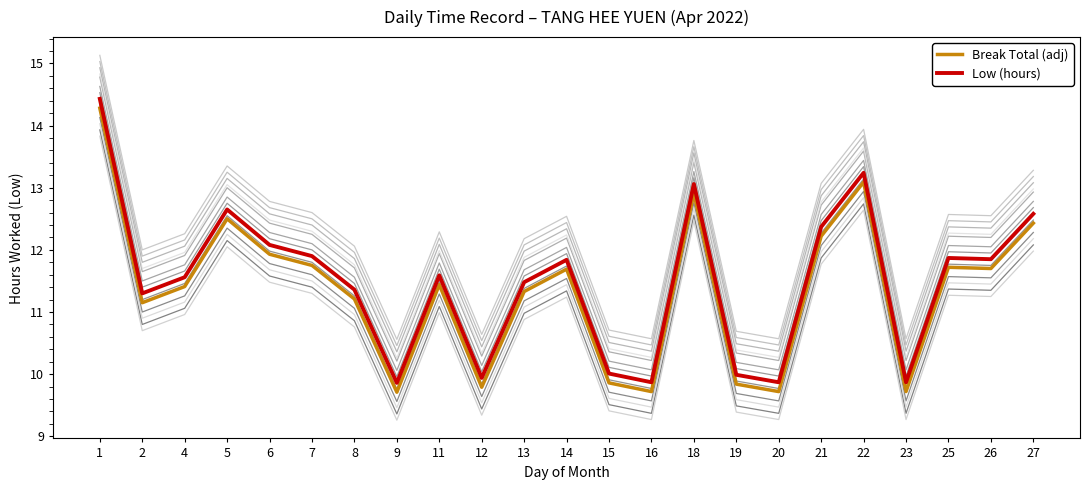

Reading right to left, extract all data points from this chart.

Break Total (adj): 12.4	11.7	11.7	9.7	13.1	12.2	9.7	9.8	12.9	9.7	9.9	11.7	11.3	9.8	11.4	9.7	11.2	11.8	11.9	12.5	11.4	11.2	14.3
Low (hours): 12.6	11.8	11.9	9.9	13.2	12.4	9.9	10.0	13.1	9.9	10.0	11.8	11.5	9.9	11.6	9.9	11.4	11.9	12.1	12.7	11.6	11.3	14.4